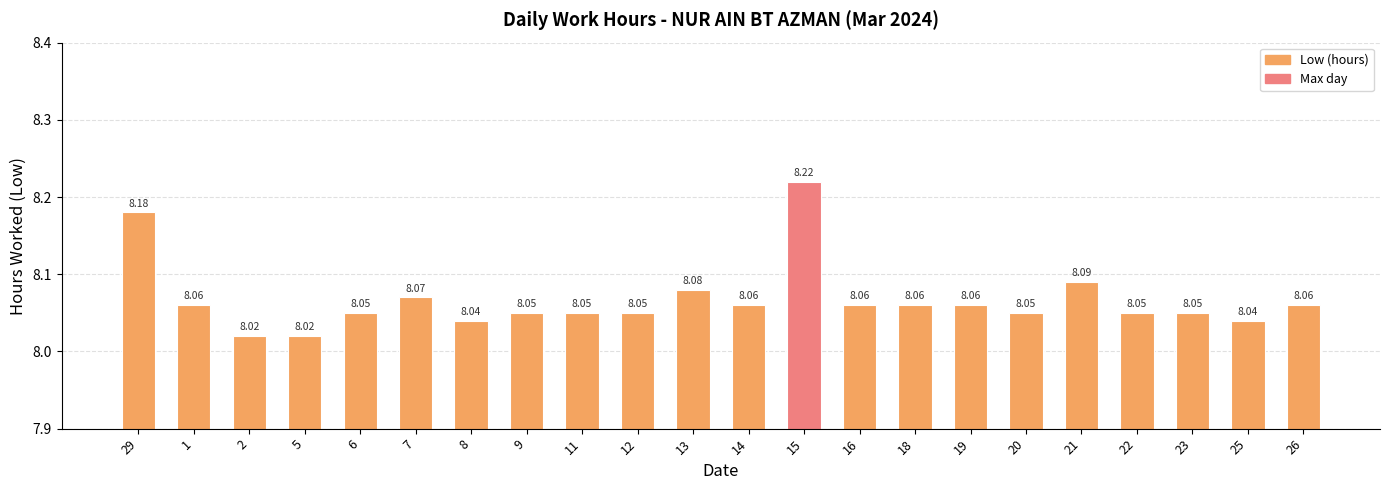

What is the sum of the values at 12 and 8?

16.1